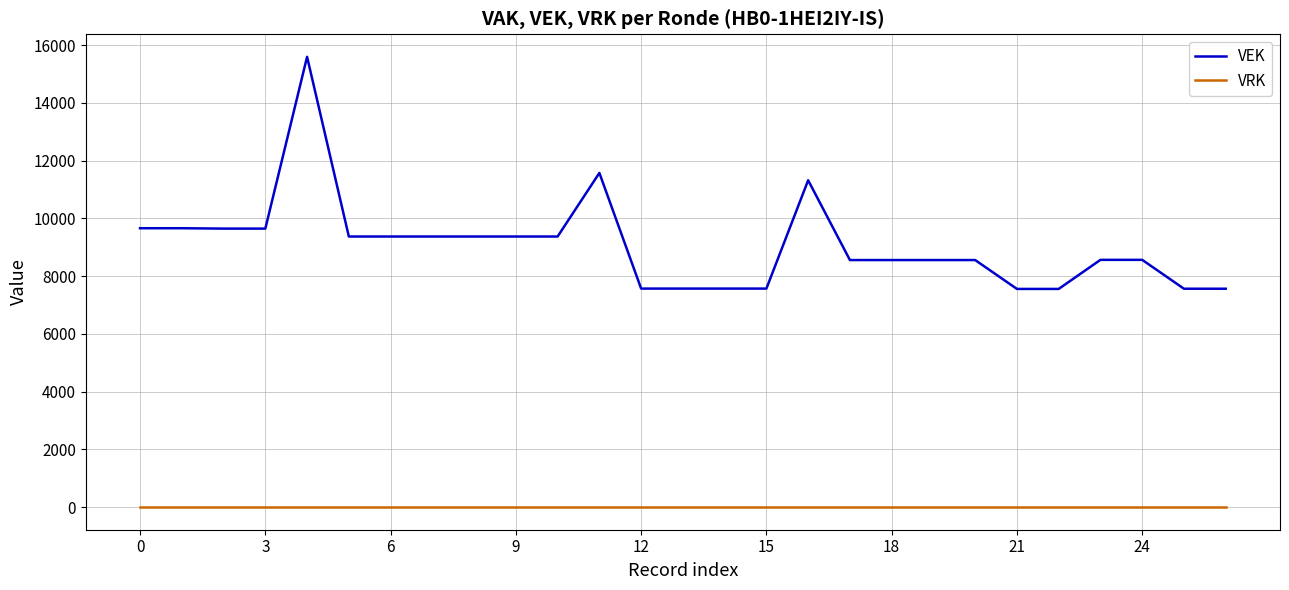

True or false: VEK and VRK intersect in this chart.

False